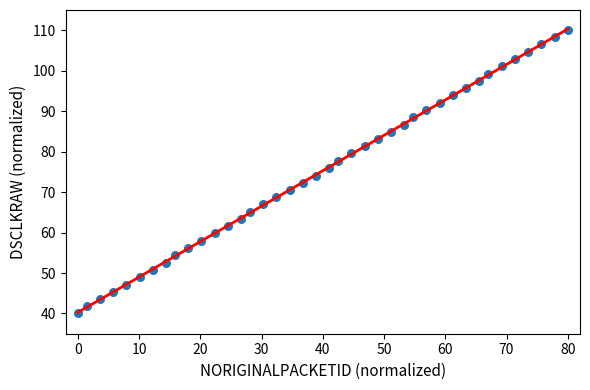

What is the range of Y values (max minus min)?

70.0